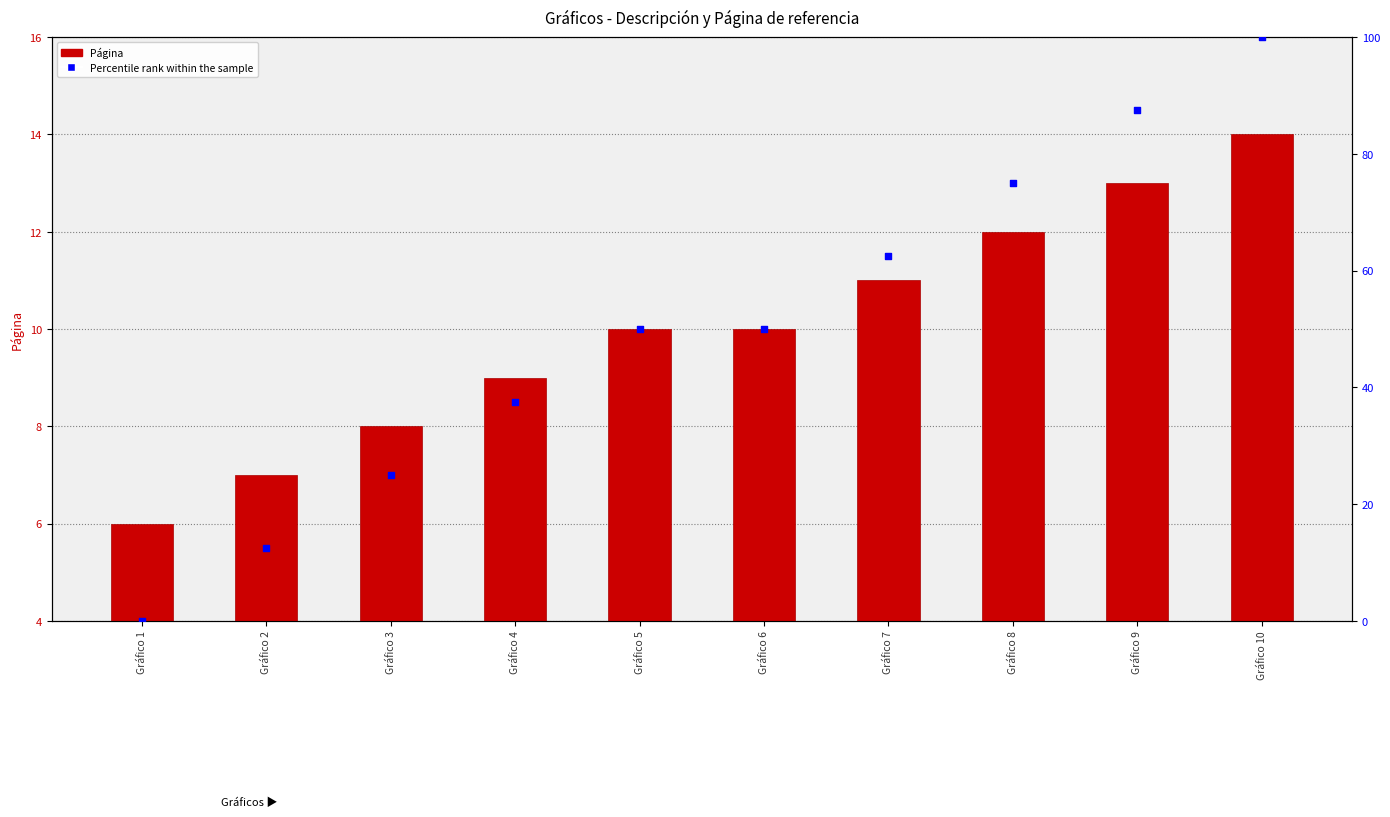

Which series contains the highest Y value?

Percentile rank within the sample